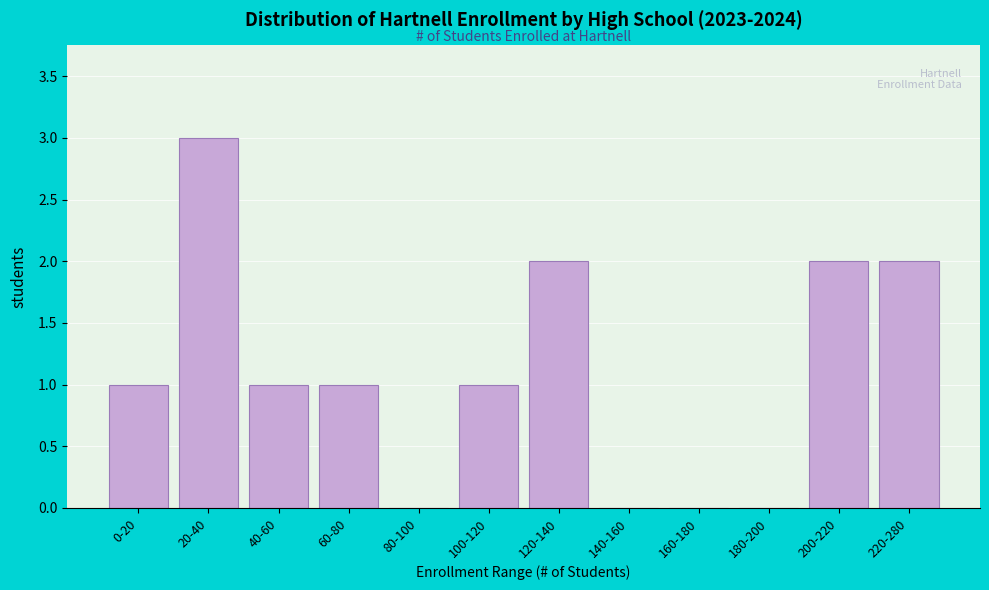

Reading left to right, what are all the values shown in this chart?

0-20=1	20-40=3	40-60=1	60-80=1	80-100=0	100-120=1	120-140=2	140-160=0	160-180=0	180-200=0	200-220=2	220-280=2